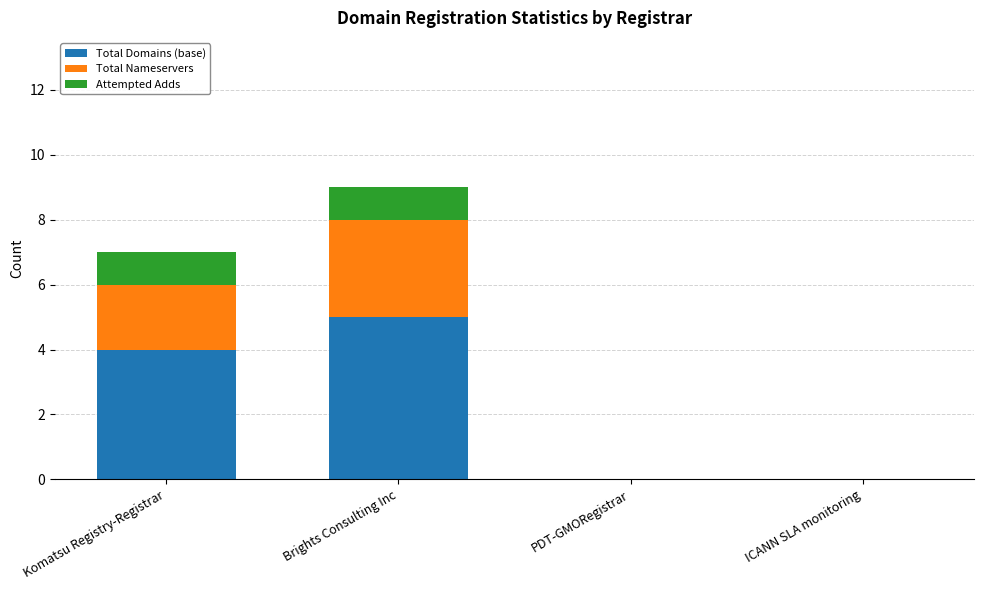

What is the highest value of the Total Domains (base) series?

5